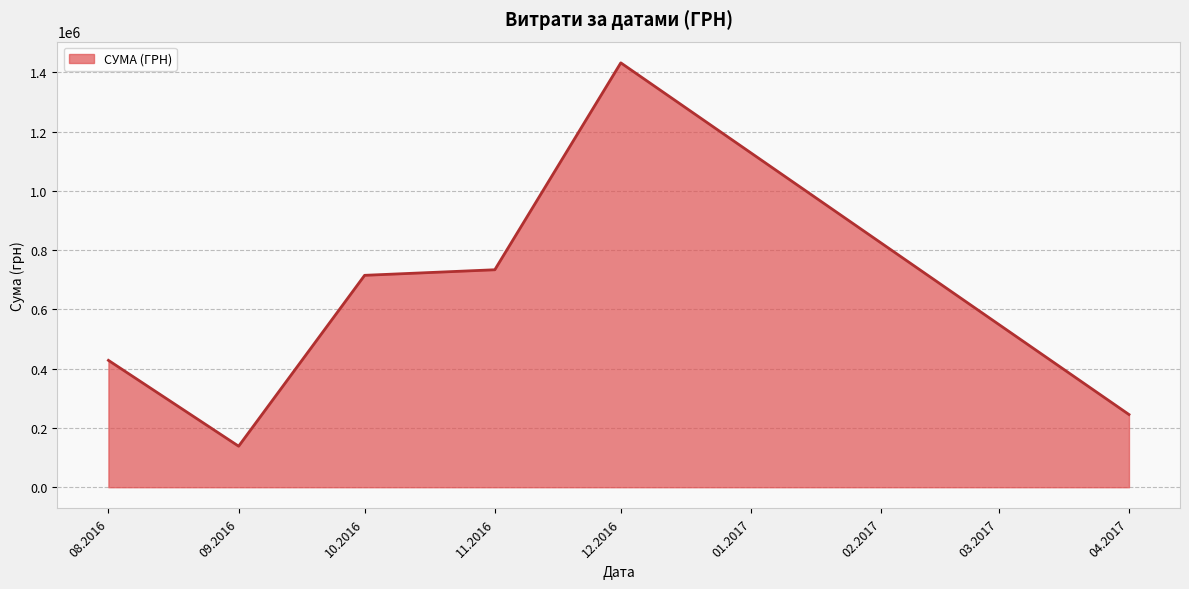

Read the value at 12.2016.

1431693.6